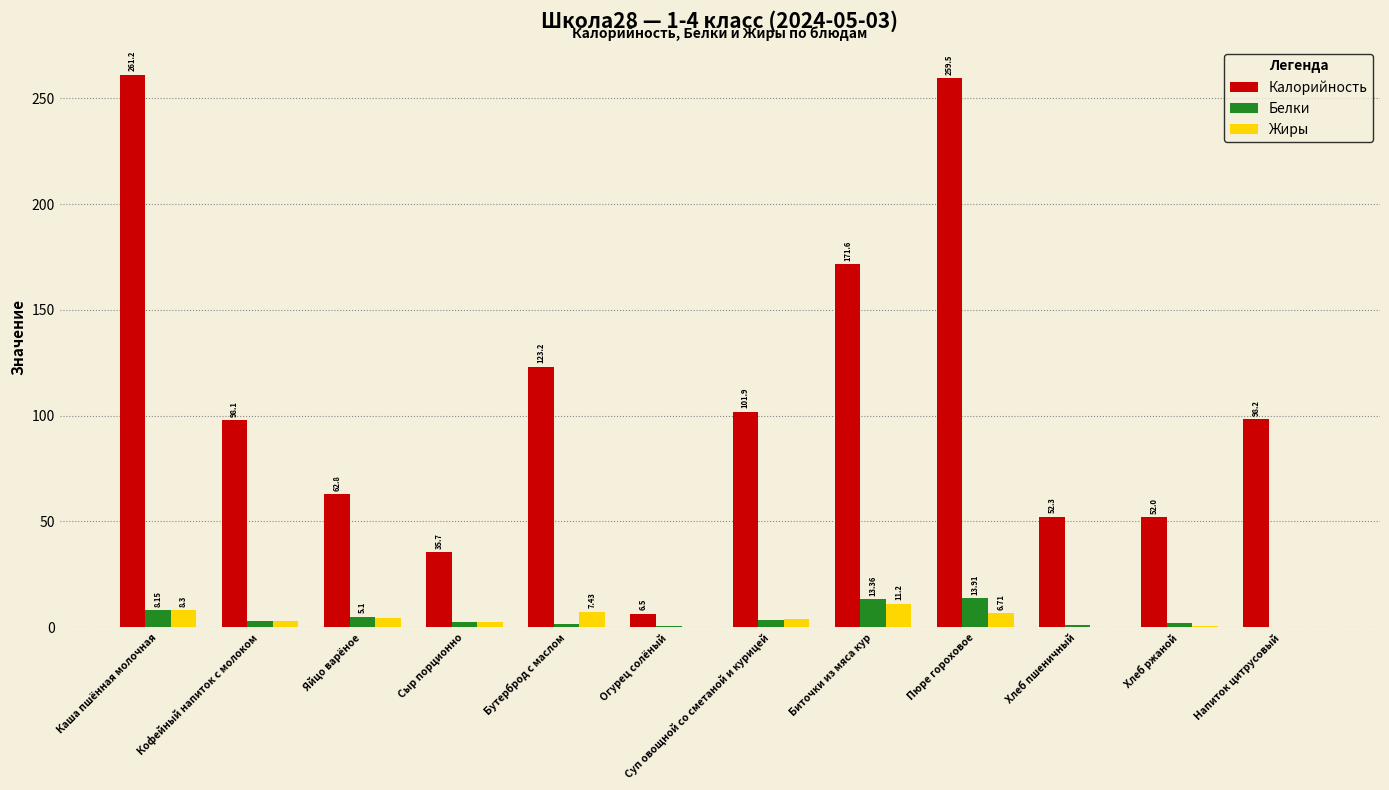

Which series changed the most between Огурец солёный and Пюре гороховое?

Калорийность